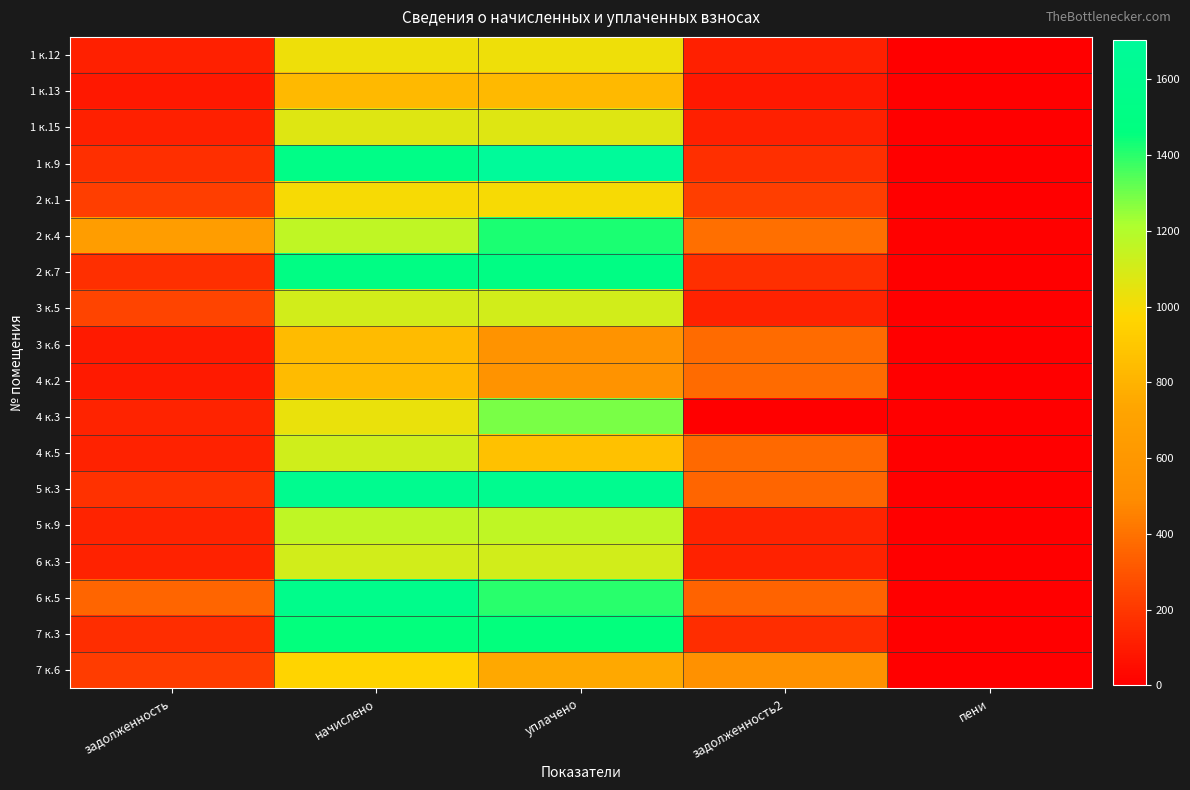

List the series in order of their peak value, highest first.

1 к.9, 5 к.3, 6 к.5, 2 к.7, 7 к.3, 2 к.4, 4 к.3, 5 к.9, 4 к.5, 6 к.3, 3 к.5, 1 к.15, 1 к.12, 2 к.1, 7 к.6, 3 к.6, 4 к.2, 1 к.13